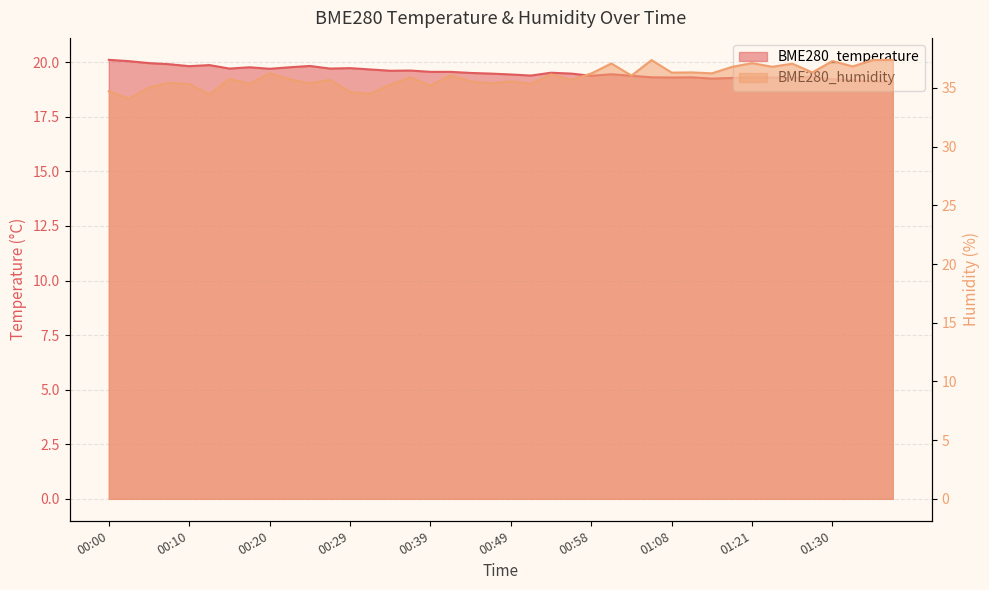

Reading left to right, extract all data points from this chart.

BME280_temperature: 20.1	20.1	20.0	19.9	19.8	19.9	19.7	19.8	19.7	19.8	19.8	19.7	19.7	19.7	19.6	19.6	19.6	19.6	19.5	19.5	19.4	19.4	19.5	19.5	19.4	19.4	19.4	19.3	19.3	19.3	19.2	19.3	19.3	19.3	19.3	19.3	19.2	19.2	19.1	19.1
BME280_humidity: 34.7	34.1	35.0	35.4	35.3	34.4	35.8	35.4	36.2	35.7	35.4	35.7	34.6	34.5	35.3	35.9	35.2	36.1	35.6	35.4	35.6	35.4	36.1	35.7	36.2	37.1	36.0	37.4	36.3	36.3	36.2	36.8	37.1	36.8	37.1	36.3	37.3	36.8	37.4	37.4